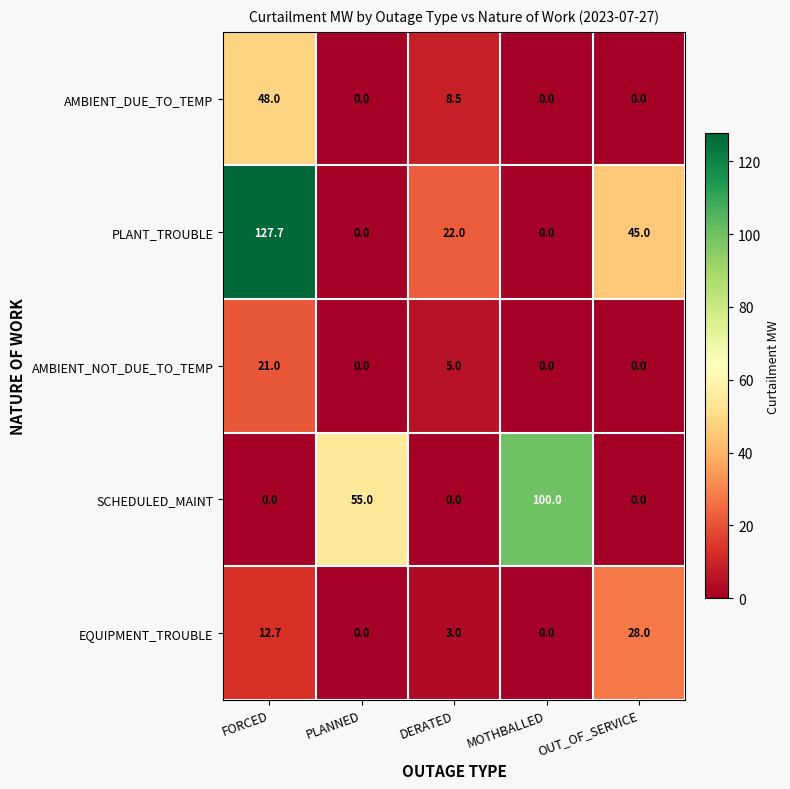

How many distinct data groups are displayed?

5